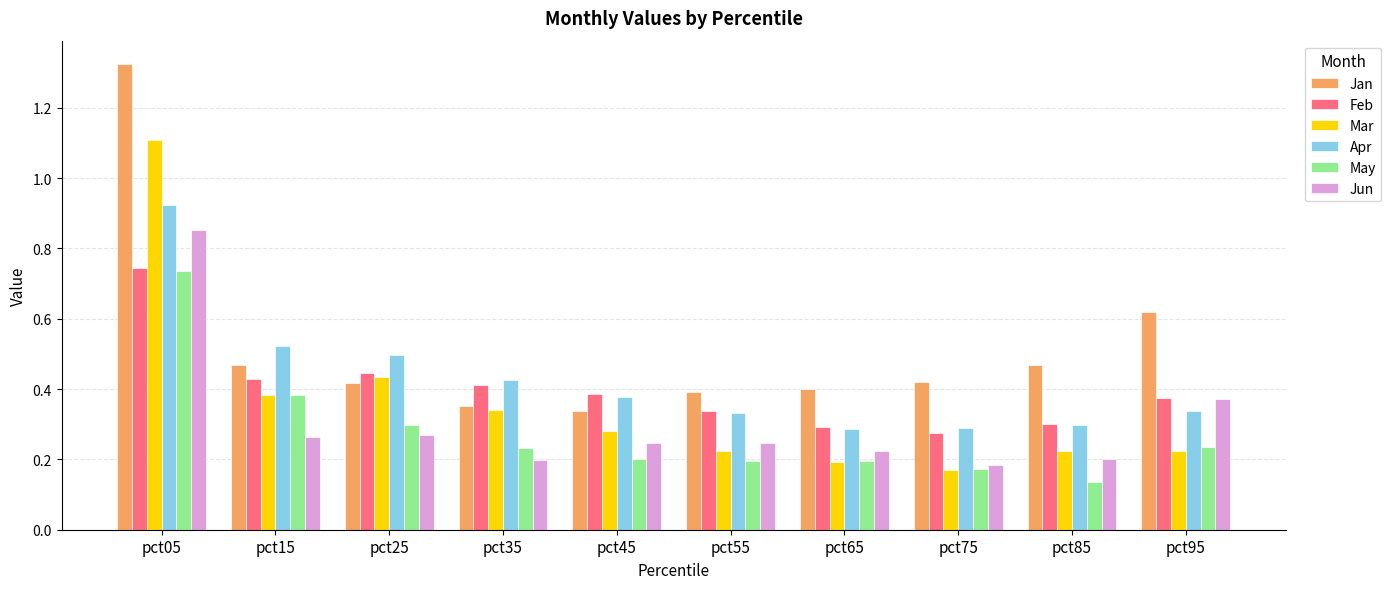

The Jun series shows 0.2 at pct35. True or false?

True